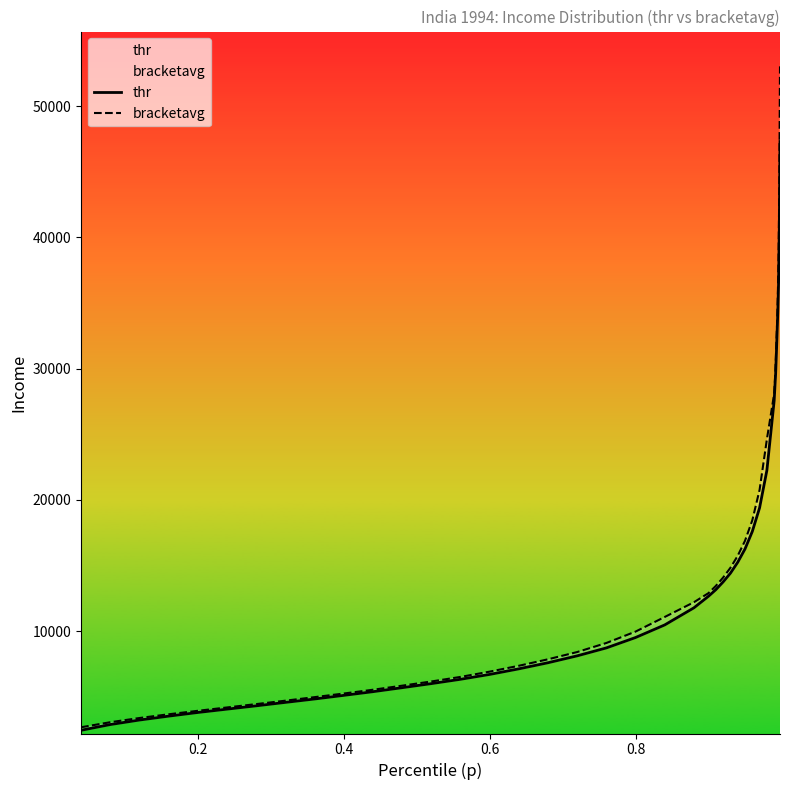

How many data points in thr are less than 10474?

20